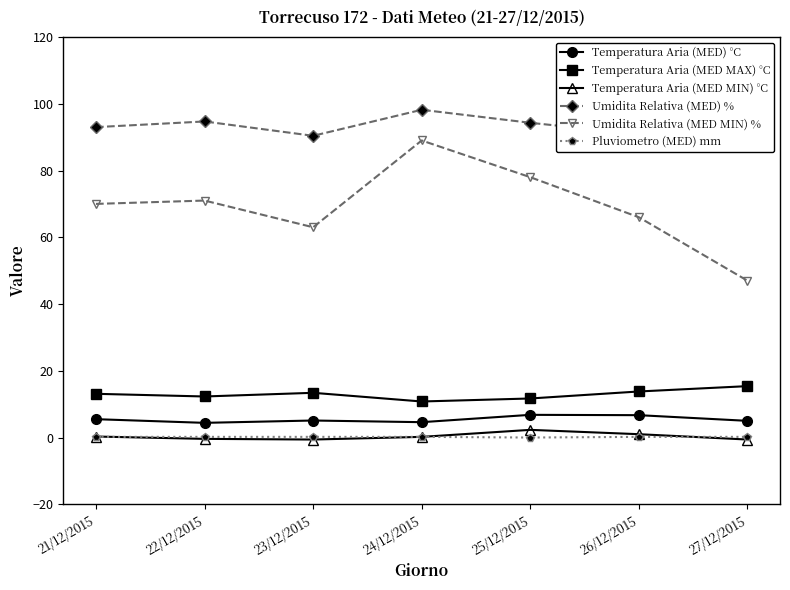

What is the difference between the maximum and minimum values in the Umidita Relativa (MED) % series?

10.0